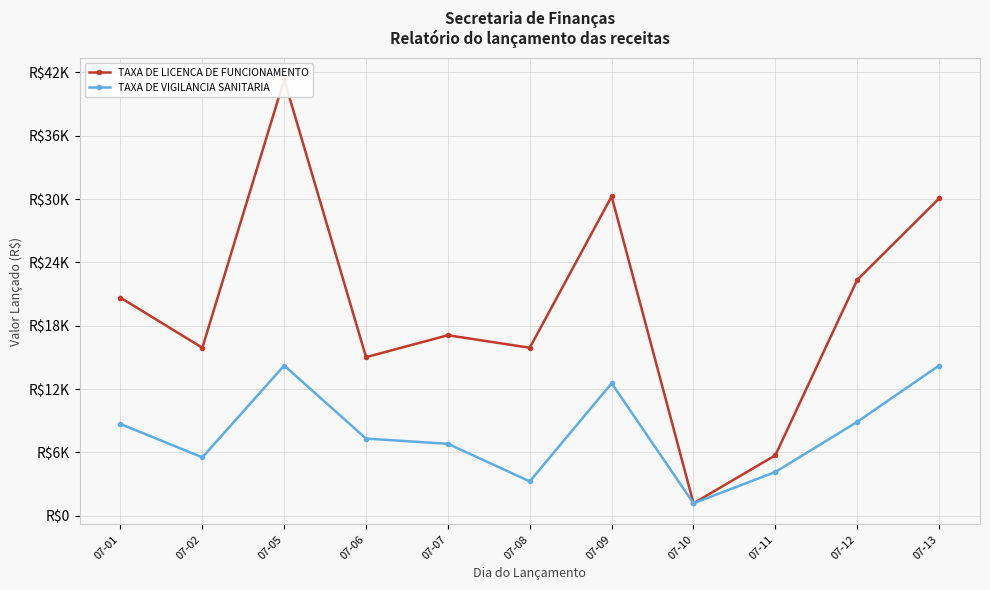

What is the value of the TAXA DE VIGILANCIA SANITARIA point at the 6th from the left?

3262.1